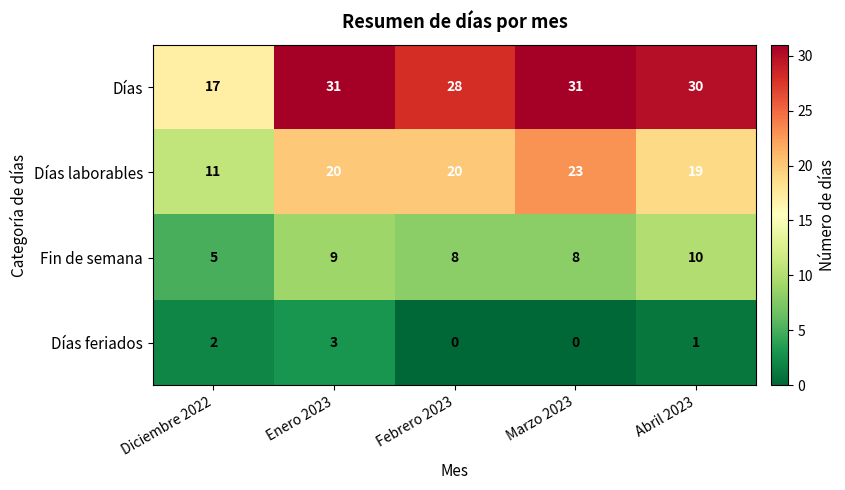

Reading left to right, transcribe all the data shown in this chart.

Días: Diciembre 2022=17	Enero 2023=31	Febrero 2023=28	Marzo 2023=31	Abril 2023=30
Días laborables: Diciembre 2022=11	Enero 2023=20	Febrero 2023=20	Marzo 2023=23	Abril 2023=19
Fin de semana: Diciembre 2022=5	Enero 2023=9	Febrero 2023=8	Marzo 2023=8	Abril 2023=10
Días feriados: Diciembre 2022=2	Enero 2023=3	Febrero 2023=0	Marzo 2023=0	Abril 2023=1